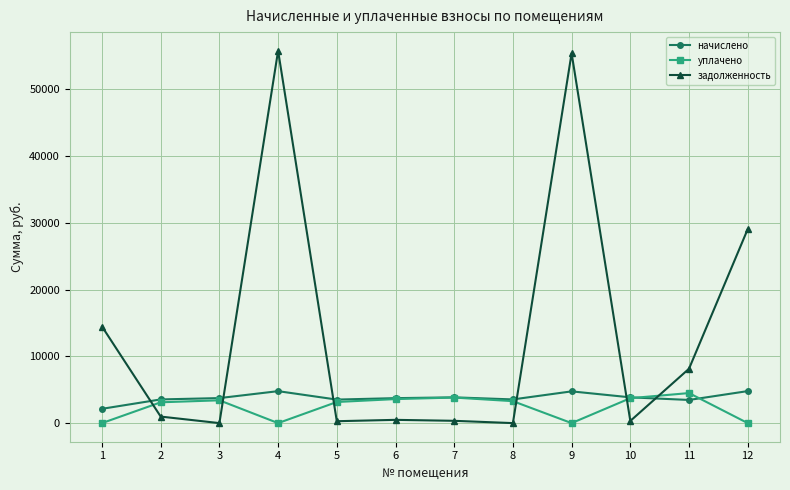

The value of уплачено at 10 is 3734.5. True or false?

True